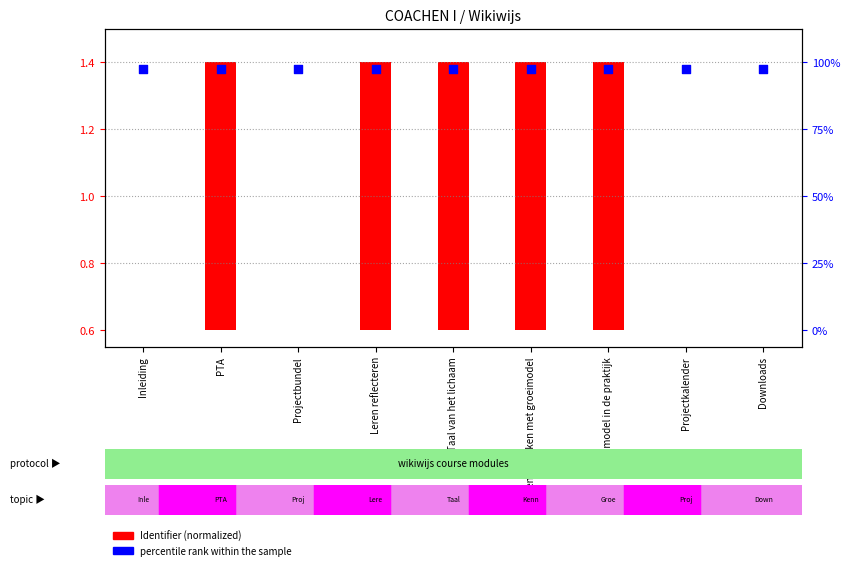

Which series has the widest spread of Y values?

Identifier (normalized)